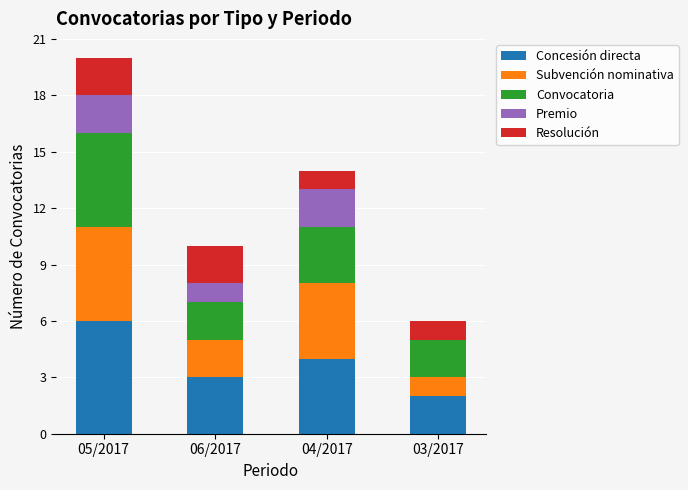

At which category is the sum across all series the highest?

05/2017